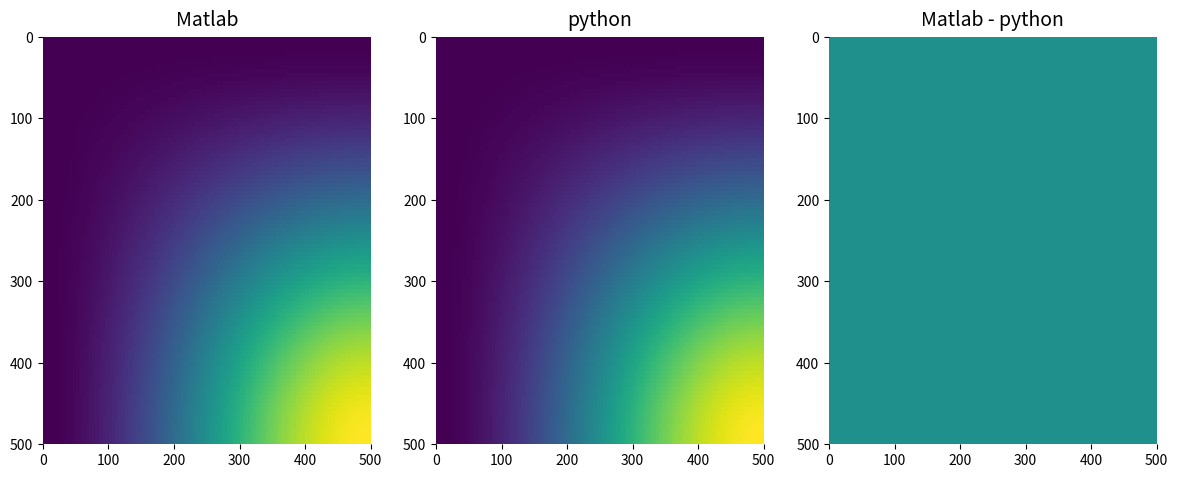

The value of 2b22dac54b5c6df91c44b0a60a254a7beed6ff2 at direction is -1. True or false?

True